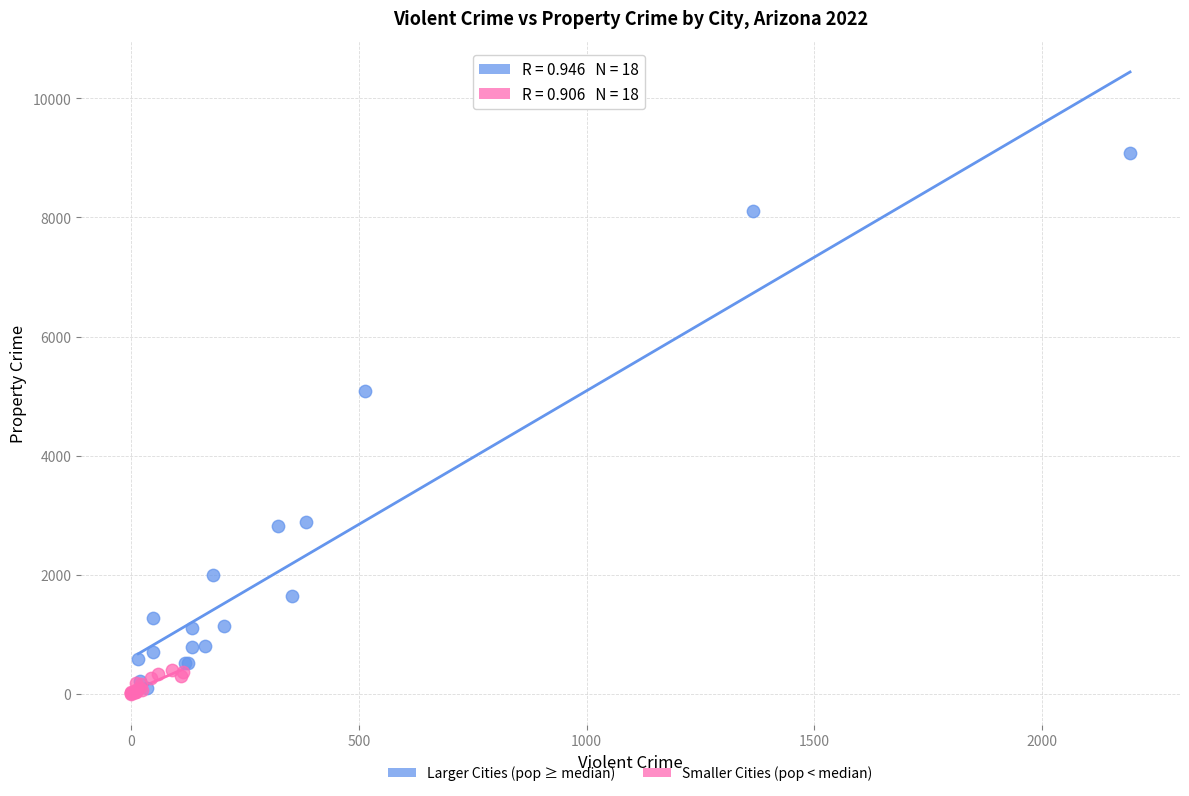

Which series has the largest Y range (max minus min)?

Larger Cities (pop ≥ median)